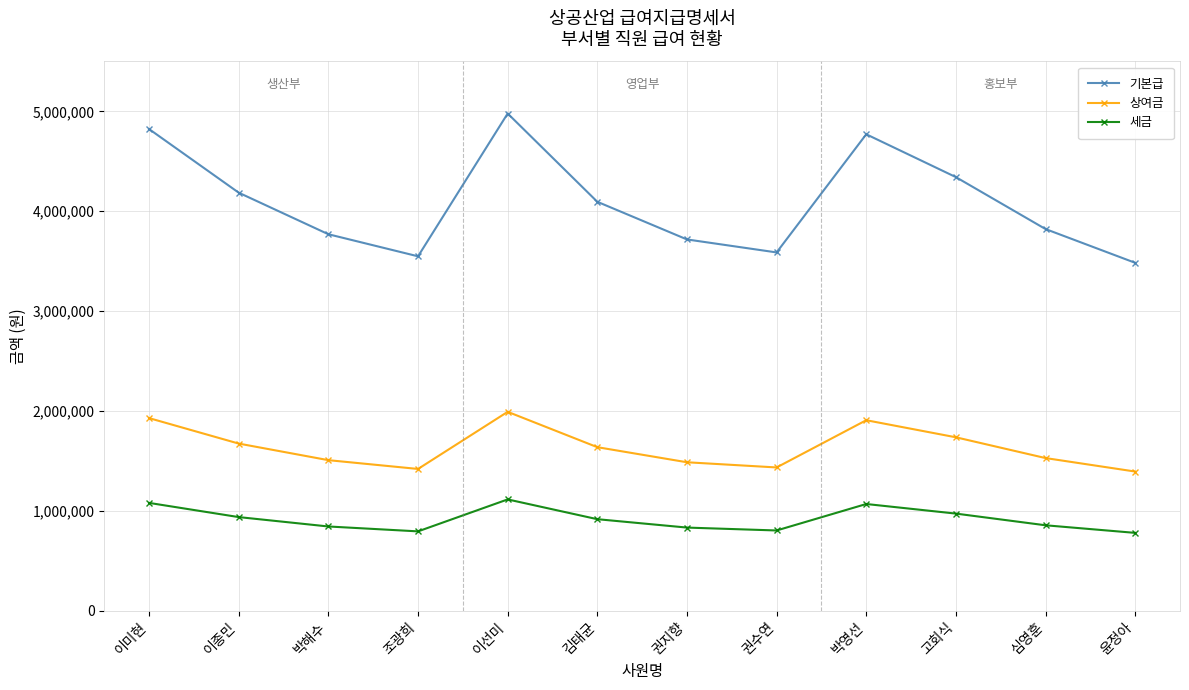

What is the greatest value displayed?

4979000